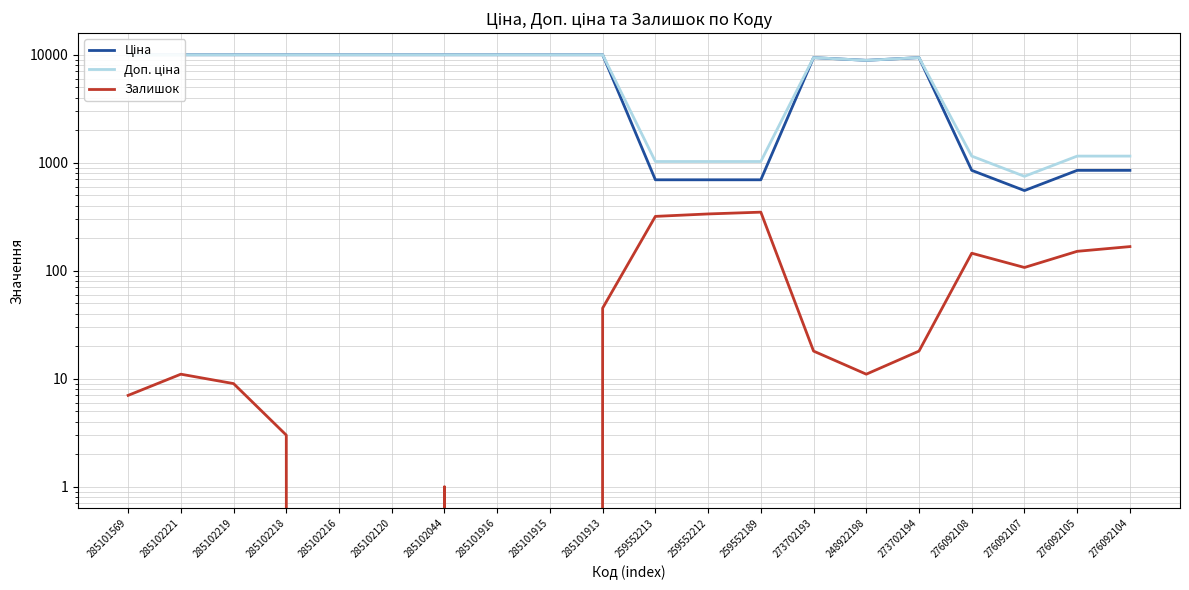

What is the sum of the Доп. ціна values at 273702193 and 248922198?

18240.6